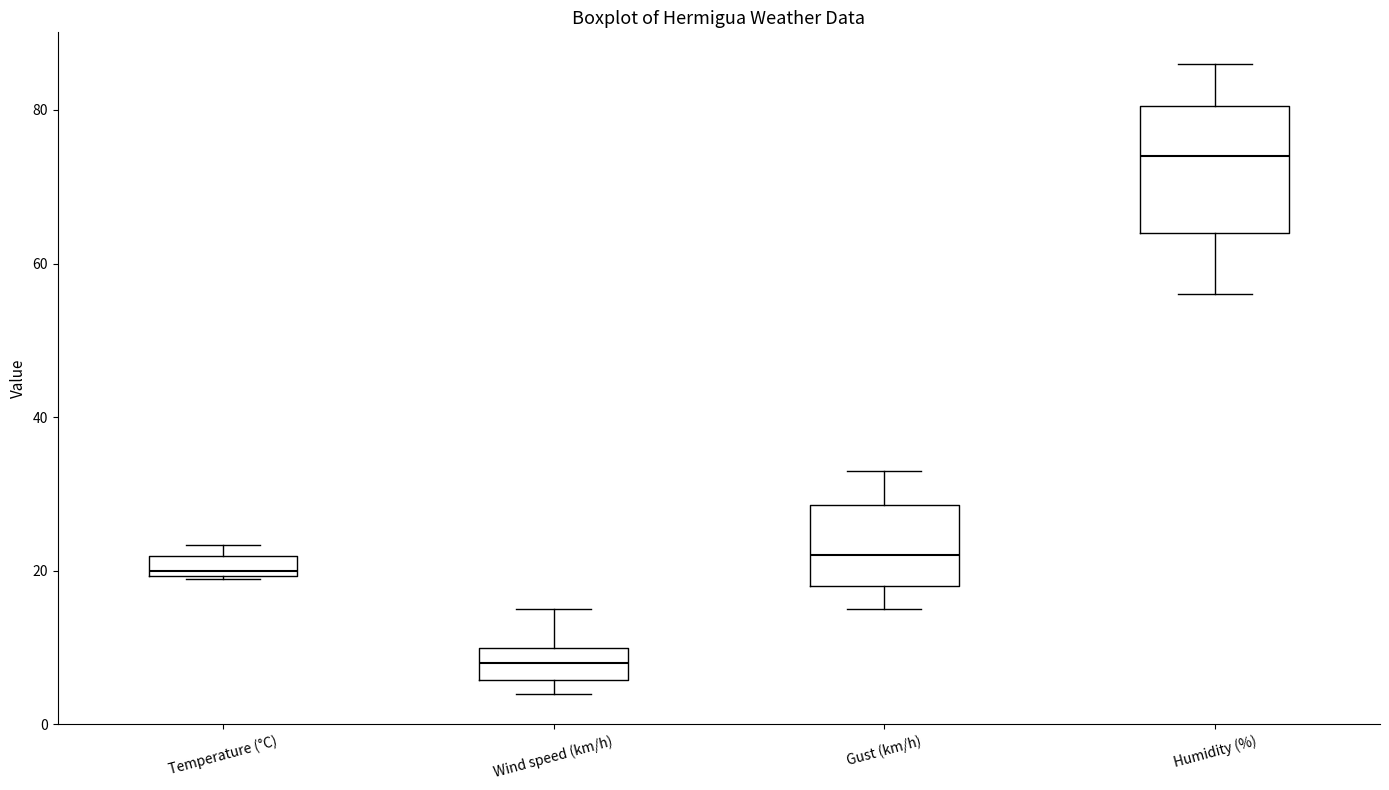

Which box is the tallest, from its lower edge to its upper edge?

Humidity (%)